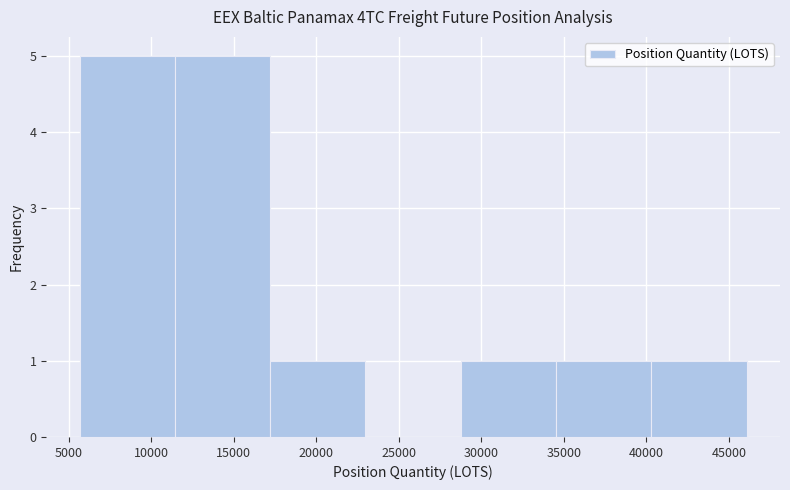

Reading left to right, transcribe this chart: for each bar, give the range it covers on the x-axis and its height. Neither the bar edges nor the heights are printed on the chart, so give them approximately, as read against the axes.

5500 to 11500: 5
11500 to 17000: 5
17000 to 23000: 1
23000 to 29000: 0
29000 to 34500: 1
34500 to 40500: 1
40500 to 46000: 1